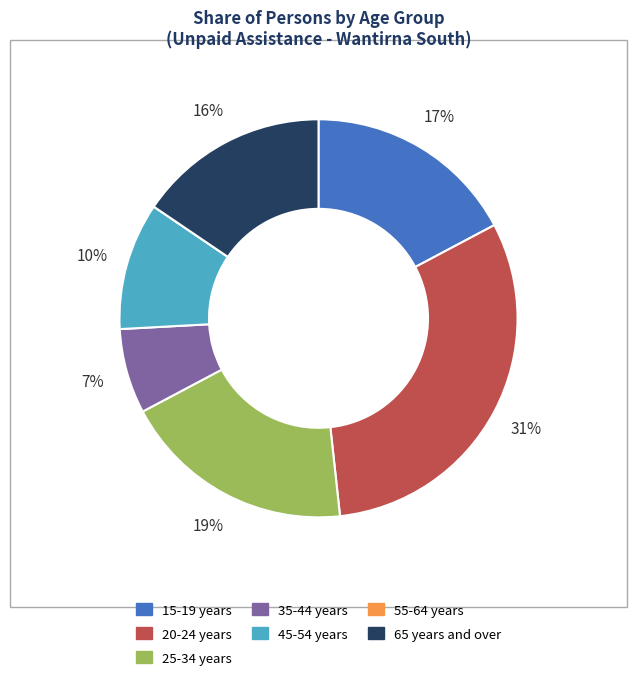

True or false: 45-54 years accounts for 10% of the total.

True